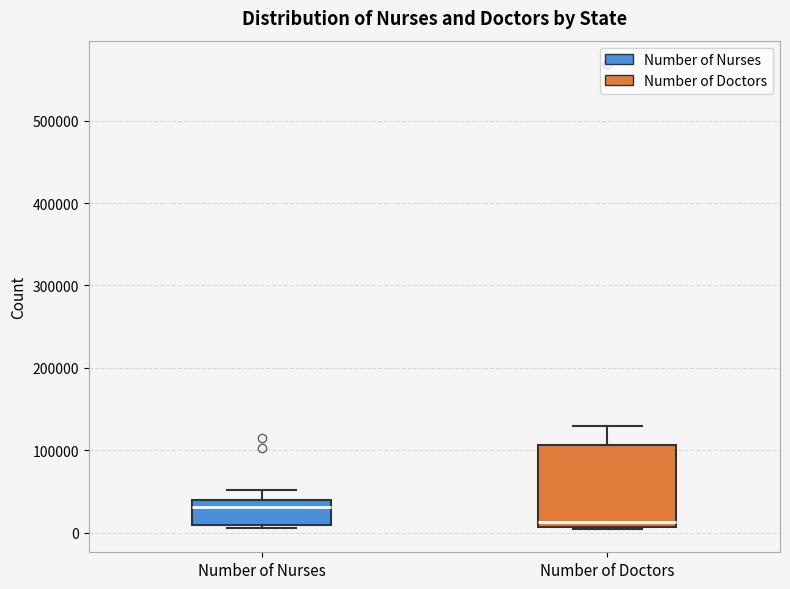

Reading left to right, transcribe this box plot: for each box, give where its median line is, the range the box spans, and where its two whiskers end, as read against the y-axis. The values are not printed on the chart, so give them approximately, as read against the axis.

Number of Nurses: median 30000, box 10000 to 40000, whiskers 10000 (just below the box's lower edge) to 50000
Number of Doctors: median 10000 (just above the box's lower edge), box 10000 to 110000, whiskers 0 to 130000